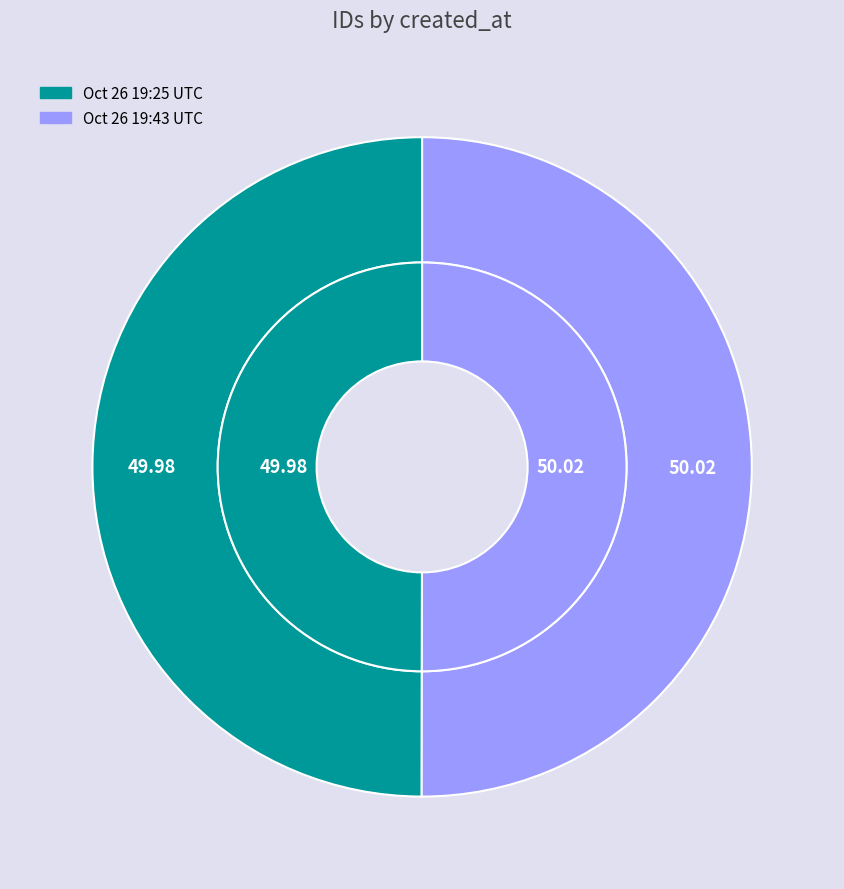

To the nearest percent, what portion does 2013-10-26 19:25:46 UTC represent?

50%